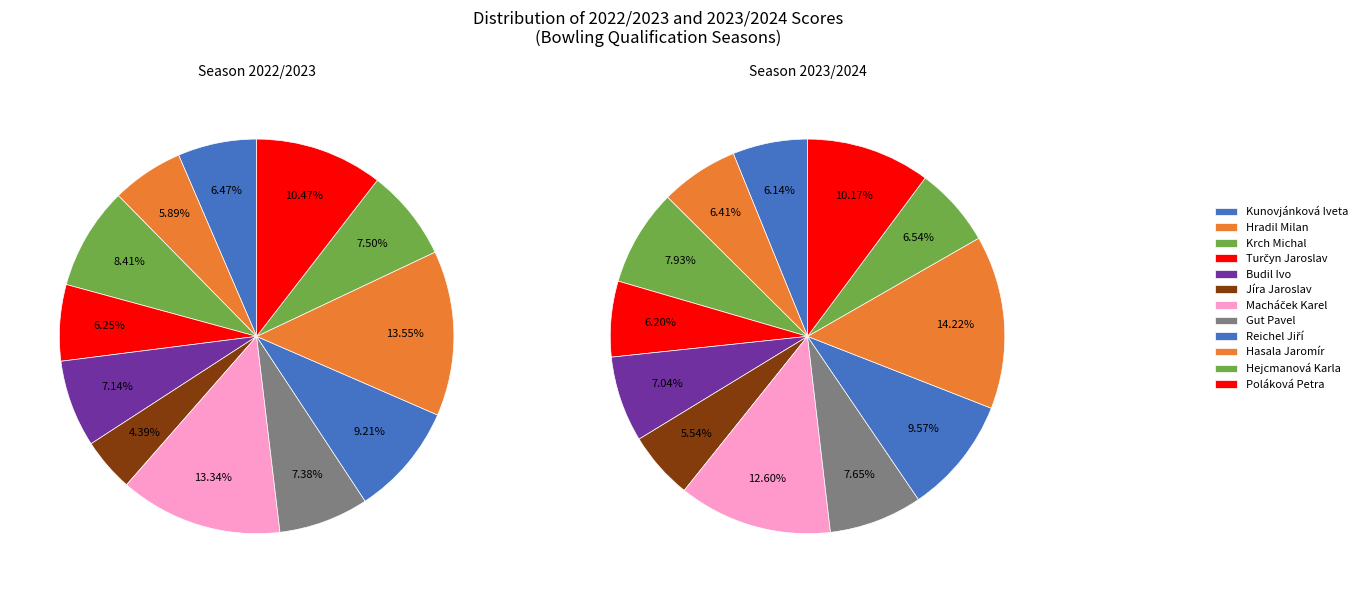

Combined, what portion of the pie is Krch Michal and Gut Pavel?

15.8%